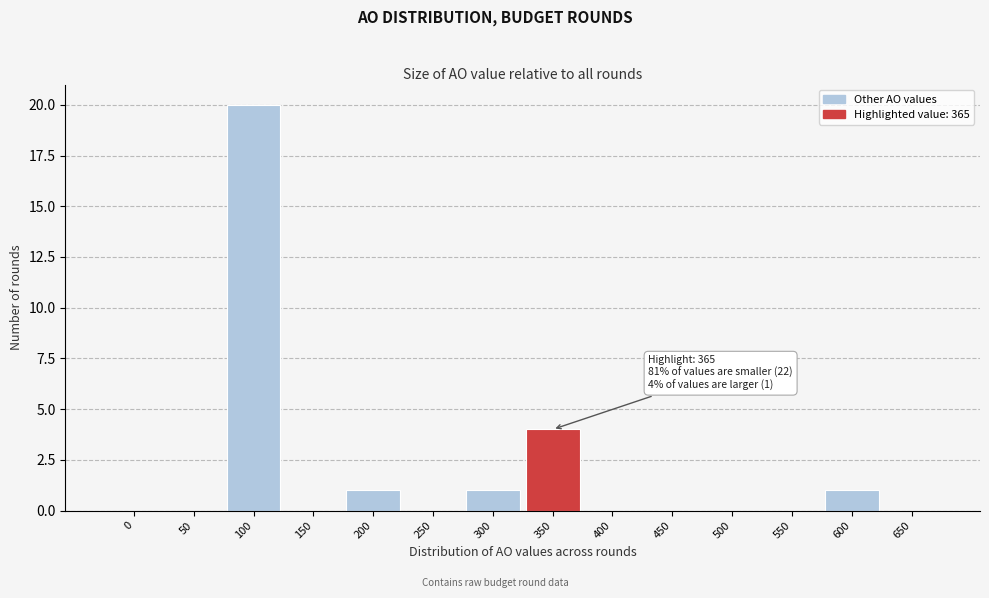

Reading right to left, transcribe all the data shown in this chart.

650=0	600=1	550=0	500=0	450=0	400=0	350=4	300=1	250=0	200=1	150=0	100=20	50=0	0=0